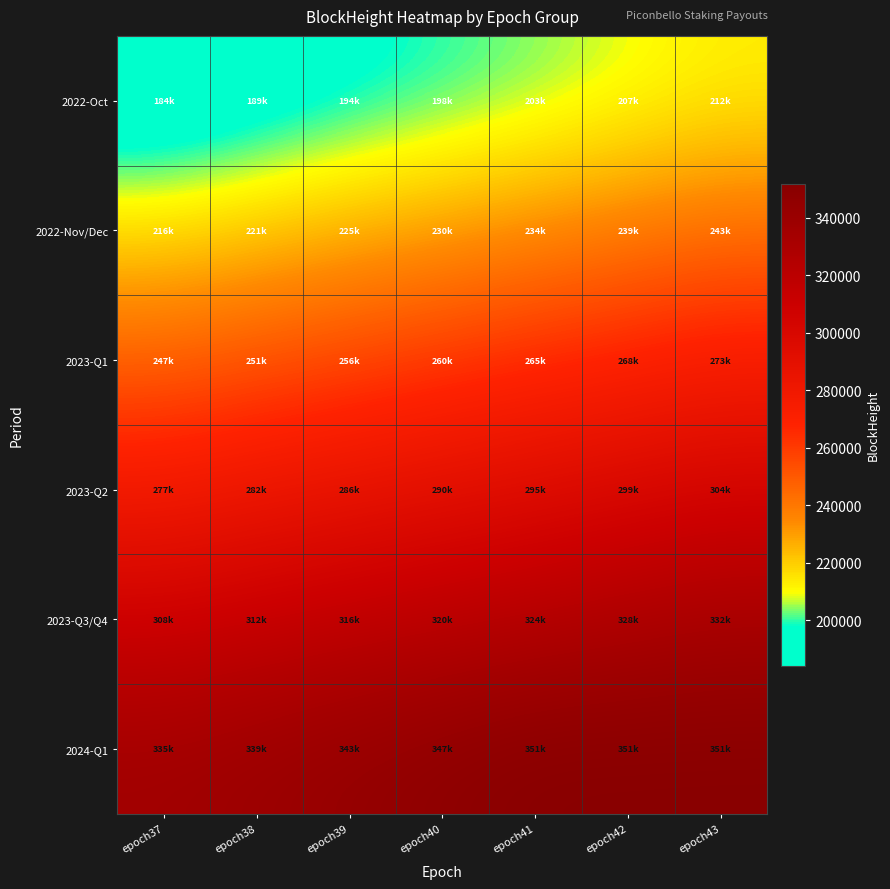

Rank the series by their maximum value, from lowest to highest.

2022-Oct, 2022-Nov/Dec, 2023-Q1, 2023-Q2, 2023-Q3/Q4, 2024-Q1